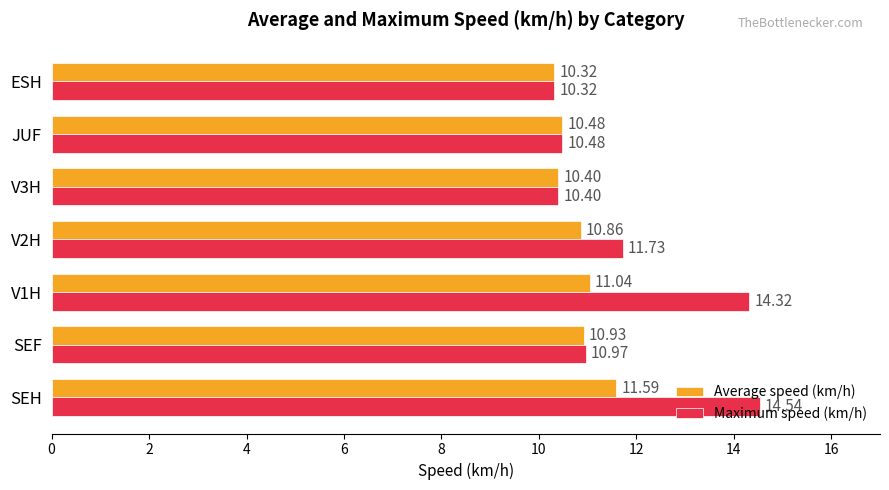

Rank the series by their maximum value, from highest to lowest.

Maximum speed (km/h), Average speed (km/h)